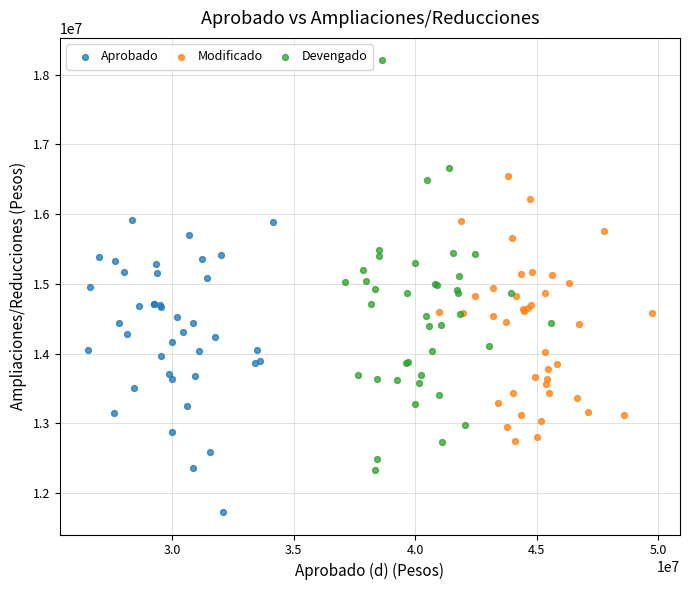

Which series reaches the maximum Y coordinate?

Devengado